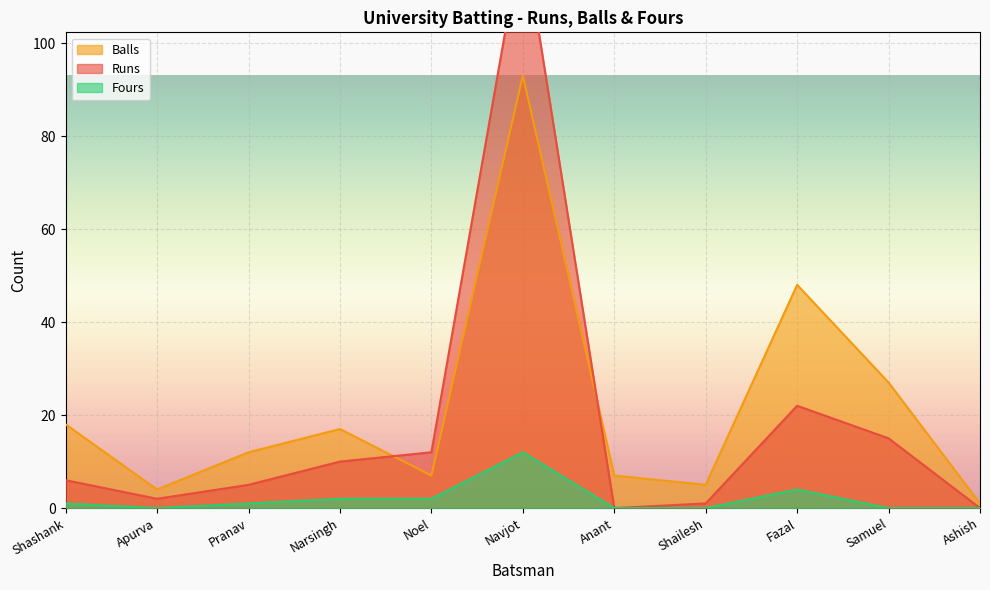

At which label does Fours first exceed 1?

Narsingh